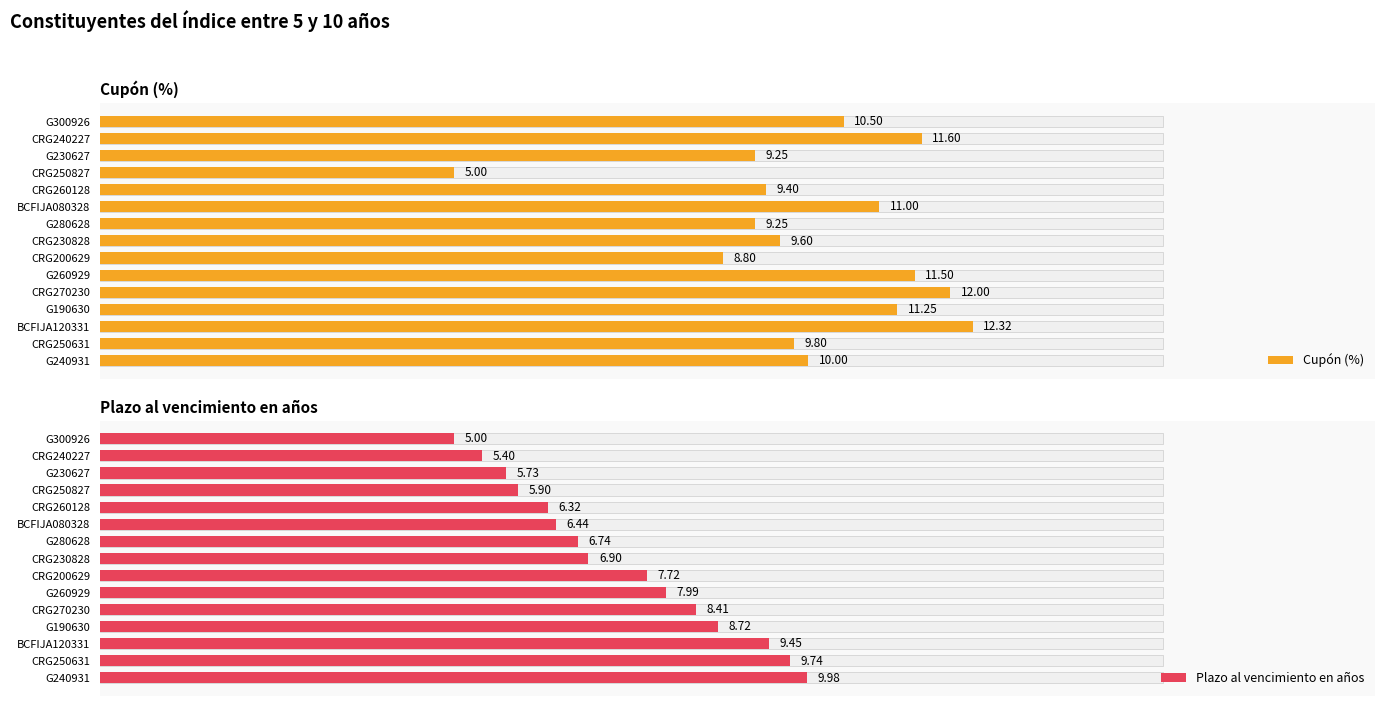

Which series changed the most between CRG250631 and G240931?

Plazo al vencimiento en años